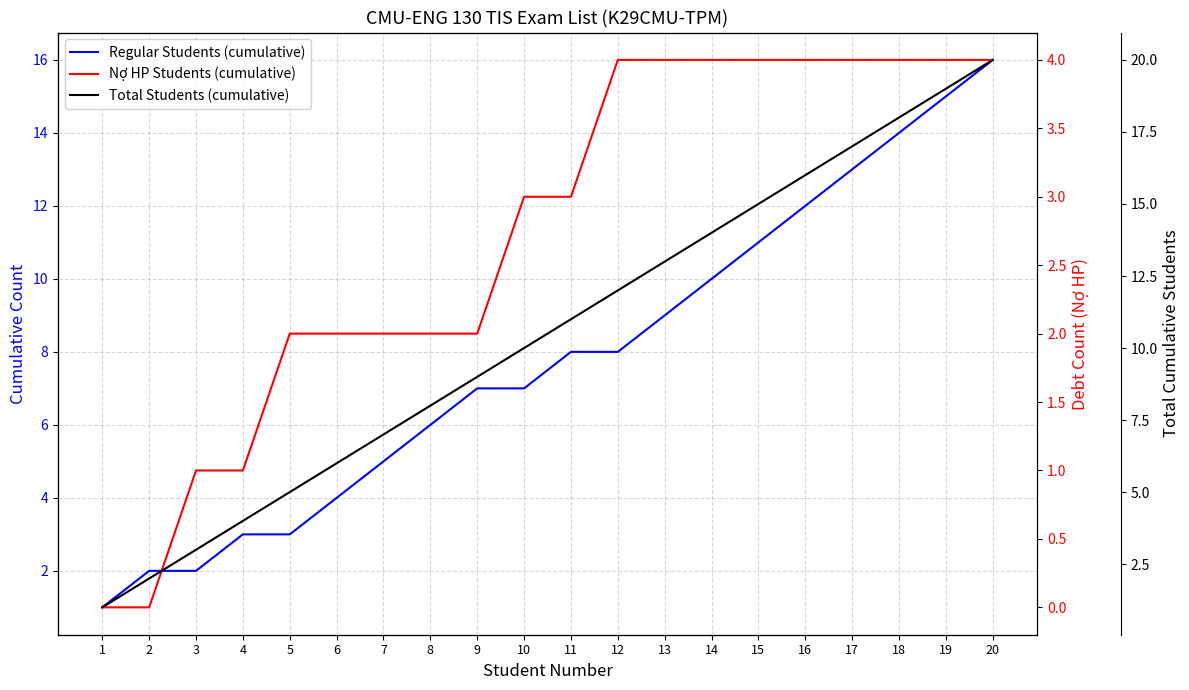

Which category has the lowest value in the Nợ HP Students (cumulative) series?

1